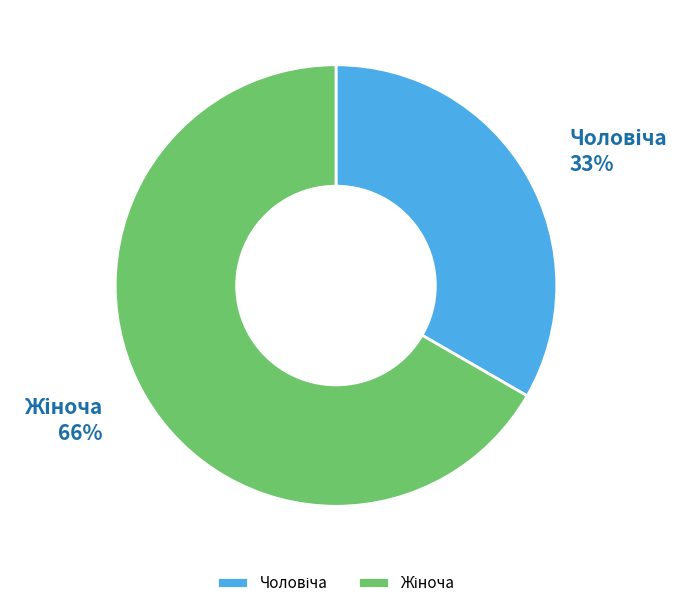

How many slices are in this pie chart?

2